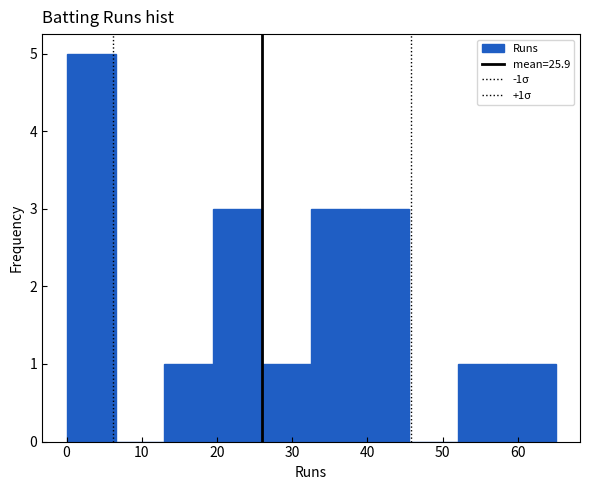

Which range on the x-axis has the tallest bar?

0.0 to 6.5